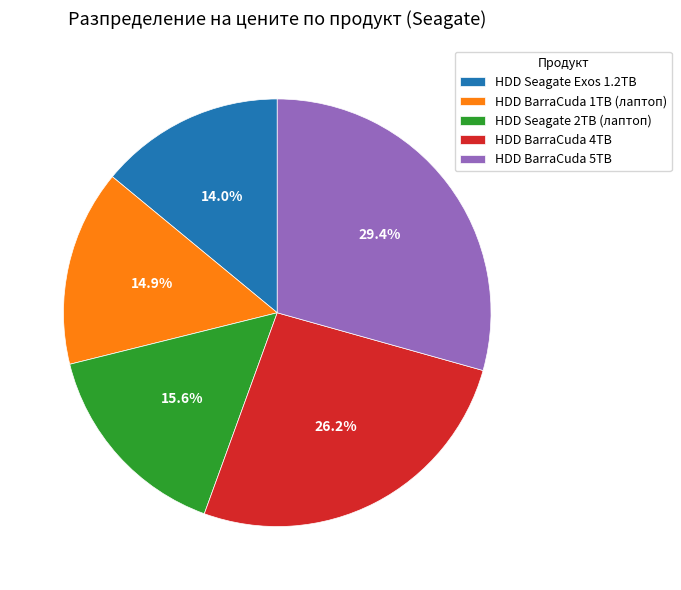

Which slice is the largest?

HDD BarraCuda 5TB